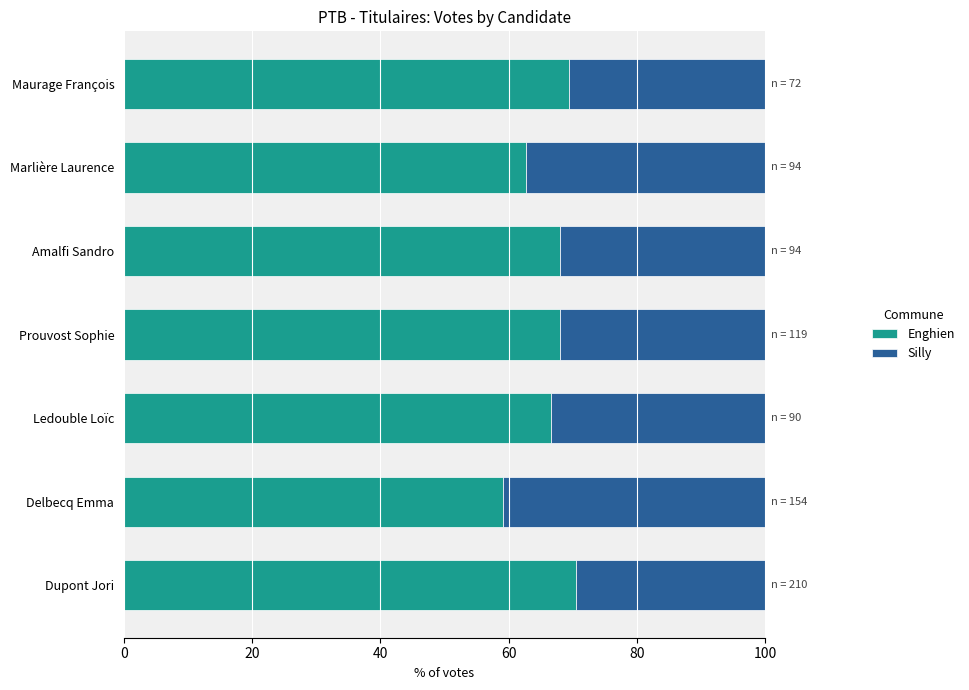

What is the sum of all Enghien values?

464.6